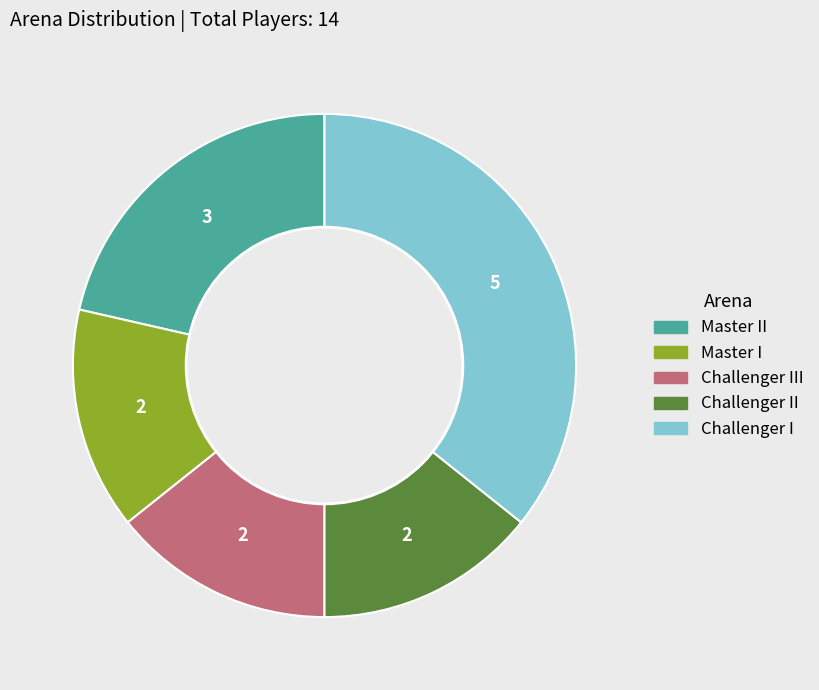

Does Challenger II represent more than half of the total?

No